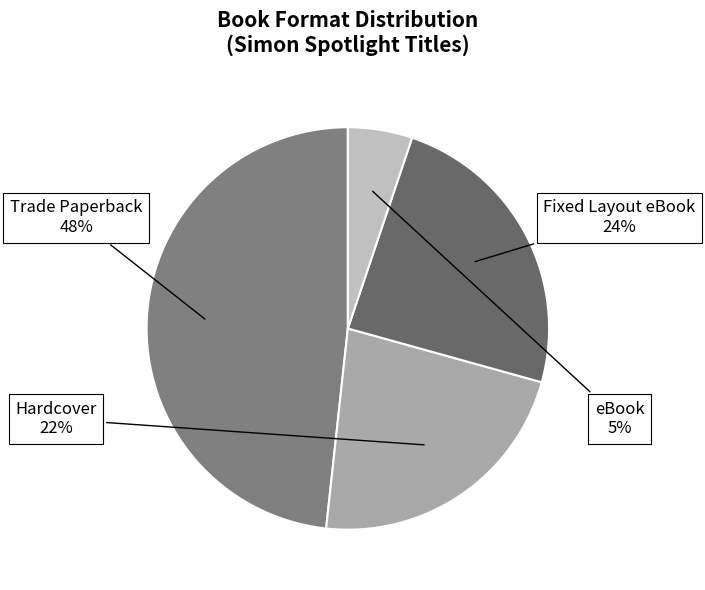

Rank the categories by value from lowest to highest.

eBook, Hardcover, Fixed Layout eBook, Trade Paperback